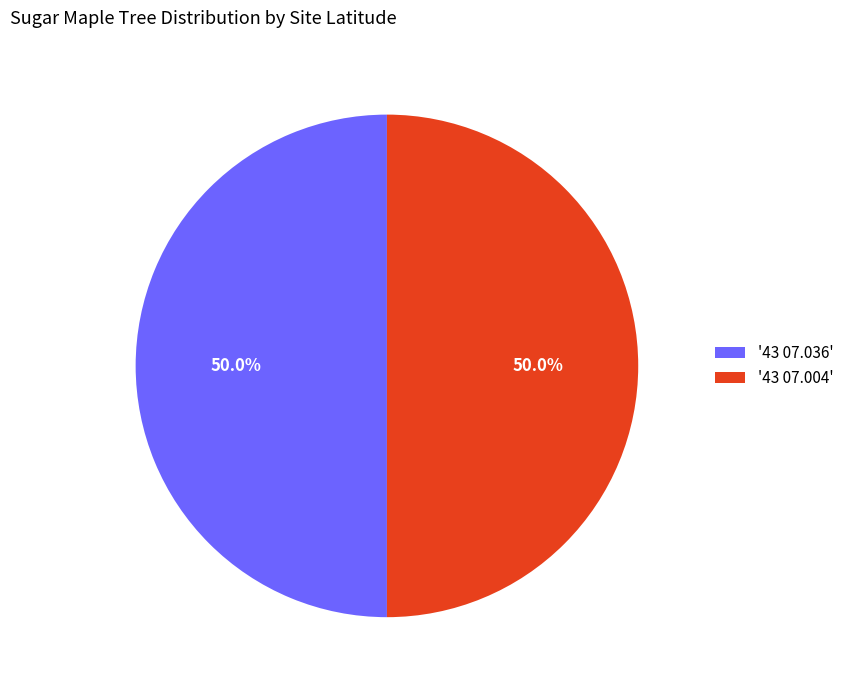

Combined, do '43 07.036' and '43 07.004' account for over 50%?

Yes